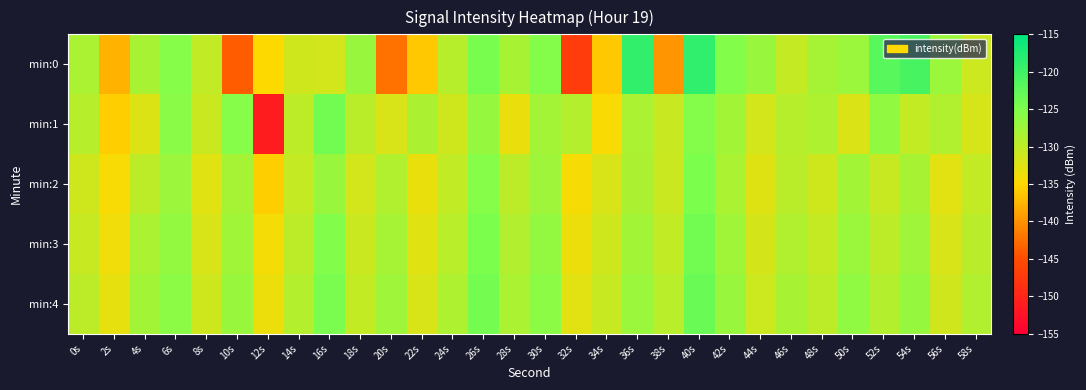

Which series has the largest total across all categories?

min:4